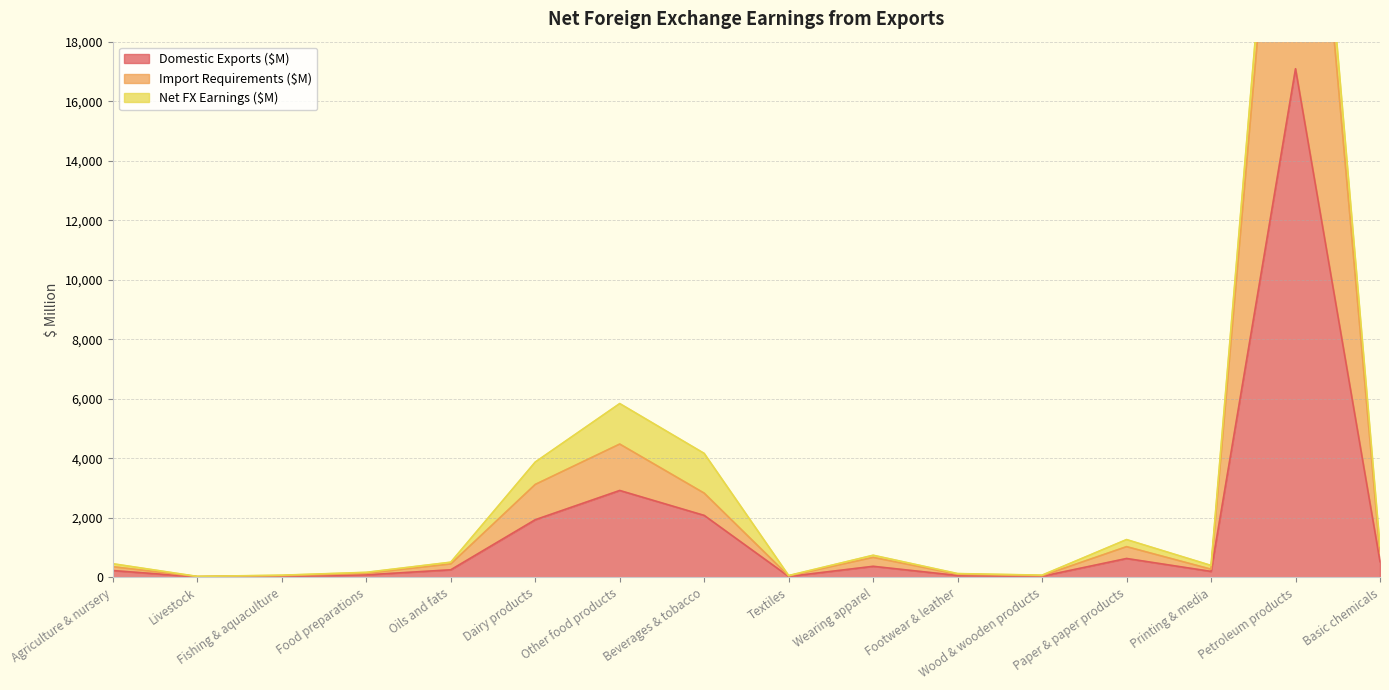

At which label does Domestic Exports ($M) reach its peak?

Petroleum products